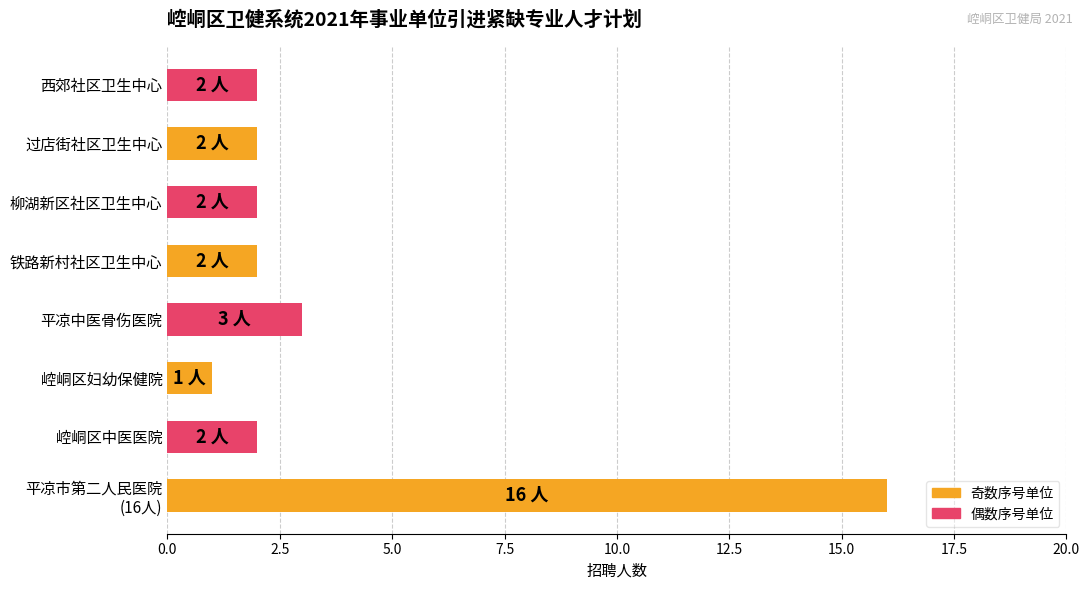

What is the difference between the maximum and minimum values?

15